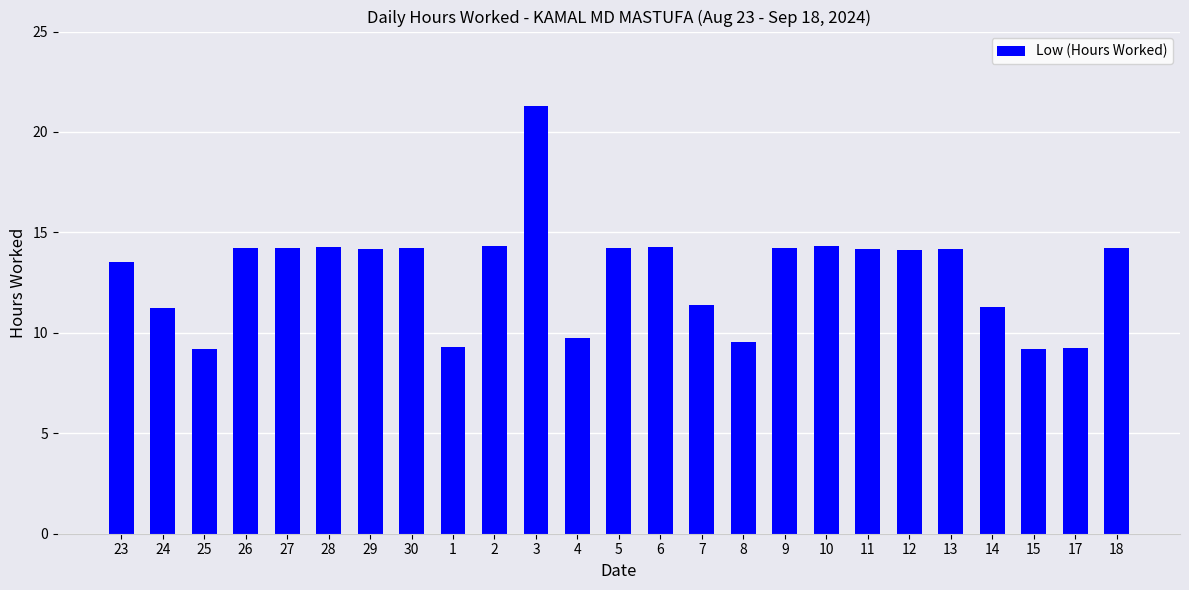

What is the sum of the values at 17 and 25?

18.5